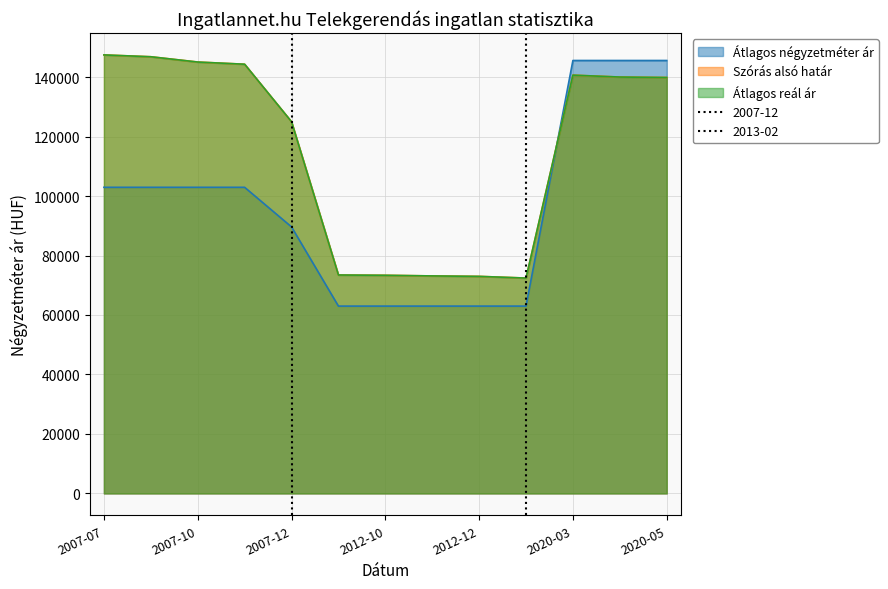

How many lines are shown in the chart?

3